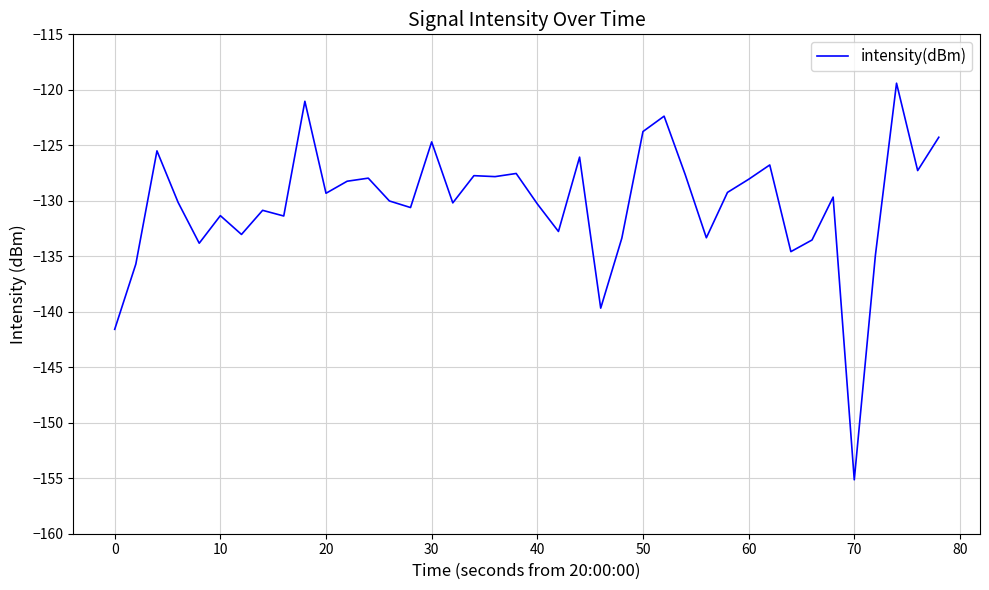

How many categories are shown in the chart?

40